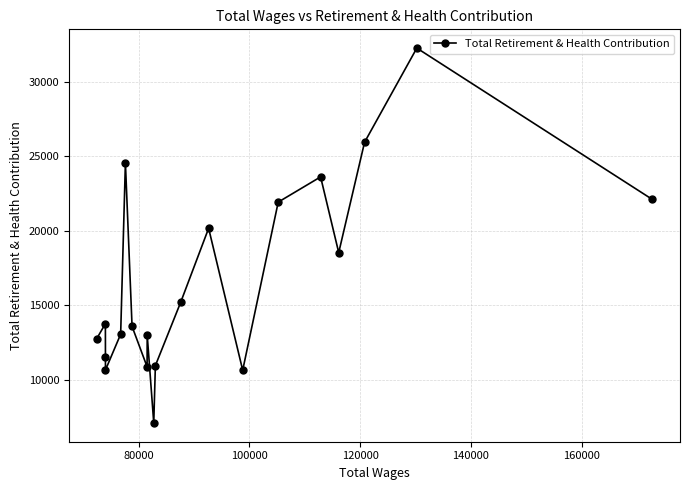

How many points are lower than both their immediate neighbors (excluding endpoints)?

5